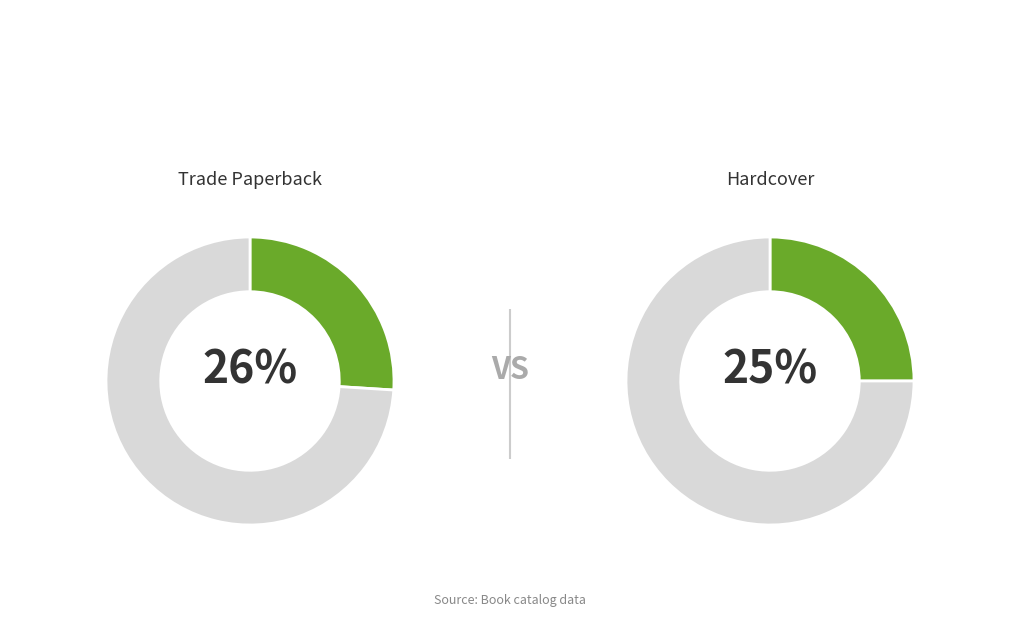

Is it true that Hardcover is 12% of the pie?

False